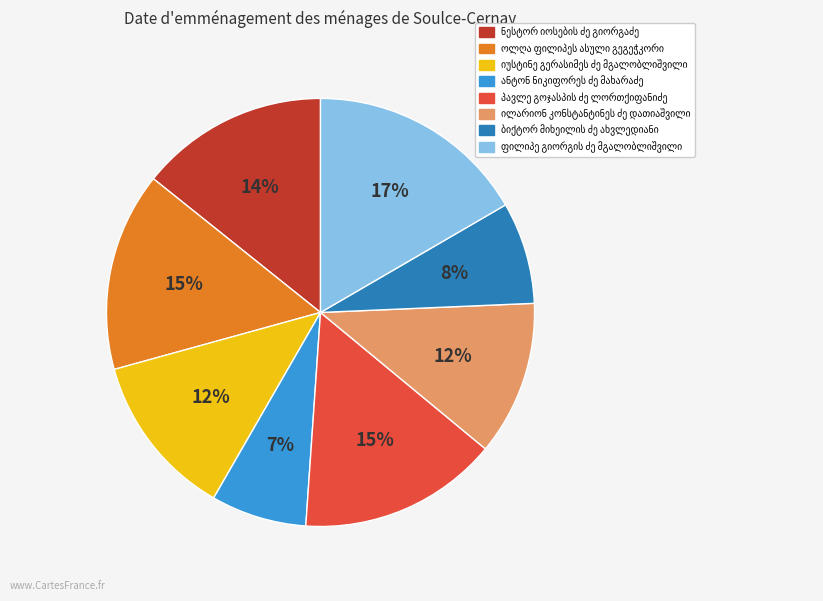

To the nearest percent, what is the average slice percentage?

12%